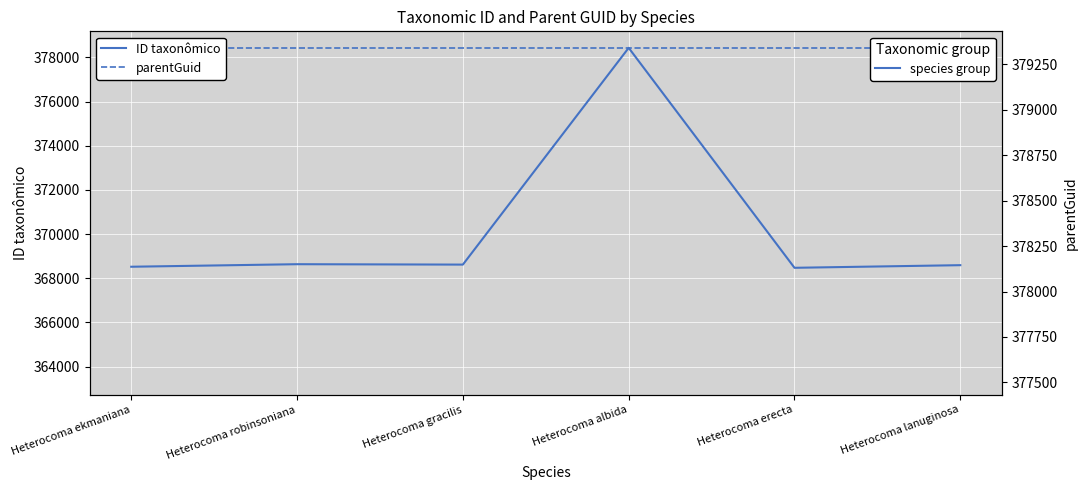

What is the maximum value shown in the chart?

378434